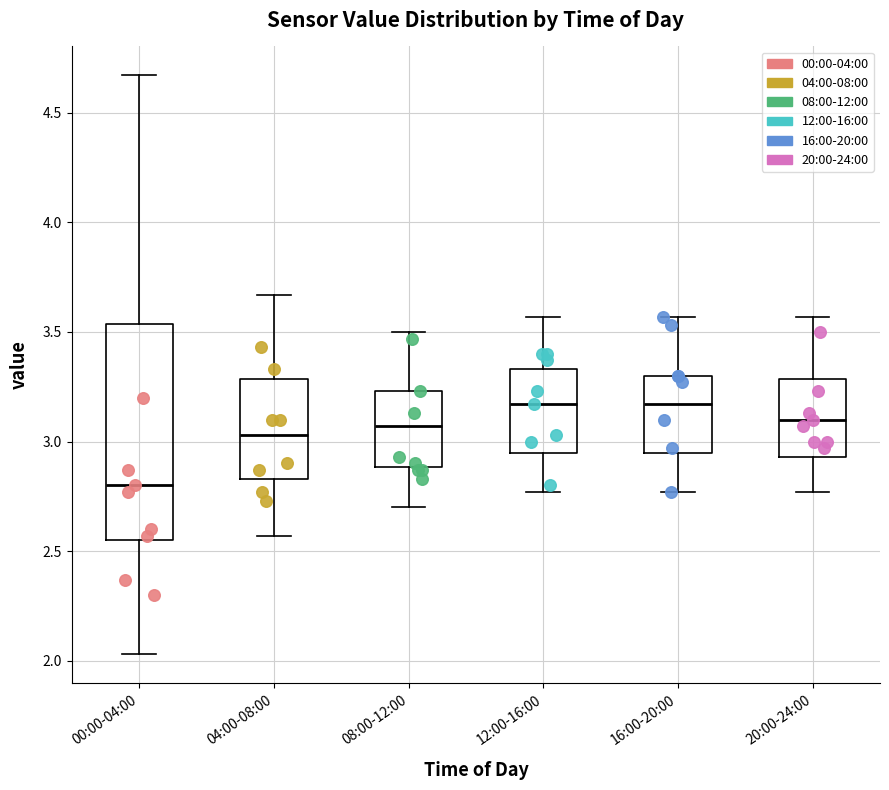

Which box has the lowest median line?

00:00-04:00